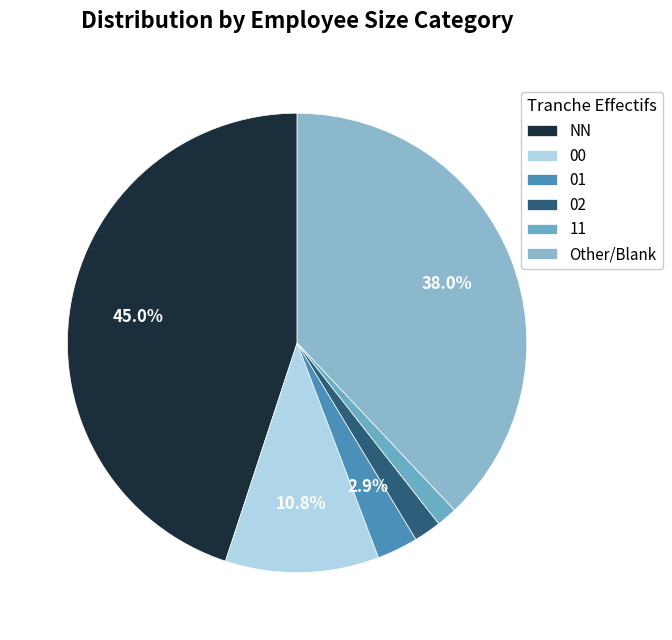

How many slices are in this pie chart?

6